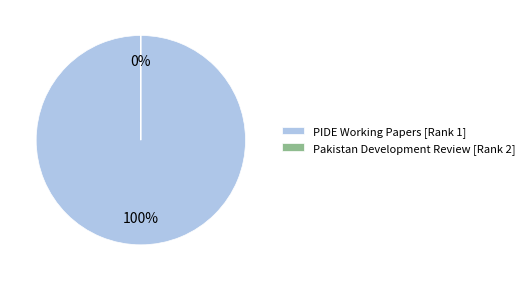

Rank the categories by value from highest to lowest.

PIDE Working Papers [Rank 1], Pakistan Development Review [Rank 2]